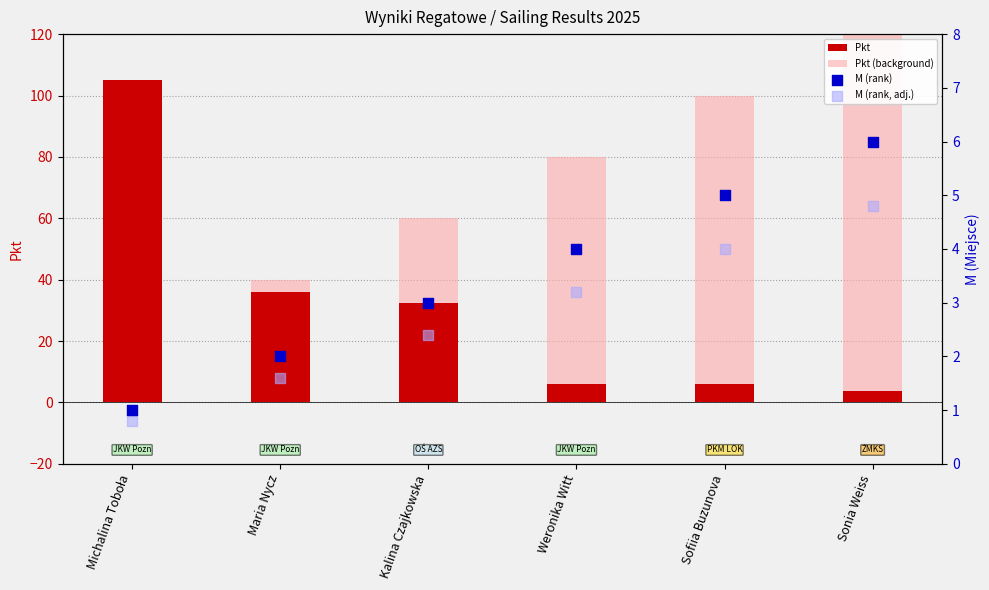

What is the total value across all series at Weronika Witt?

93.2